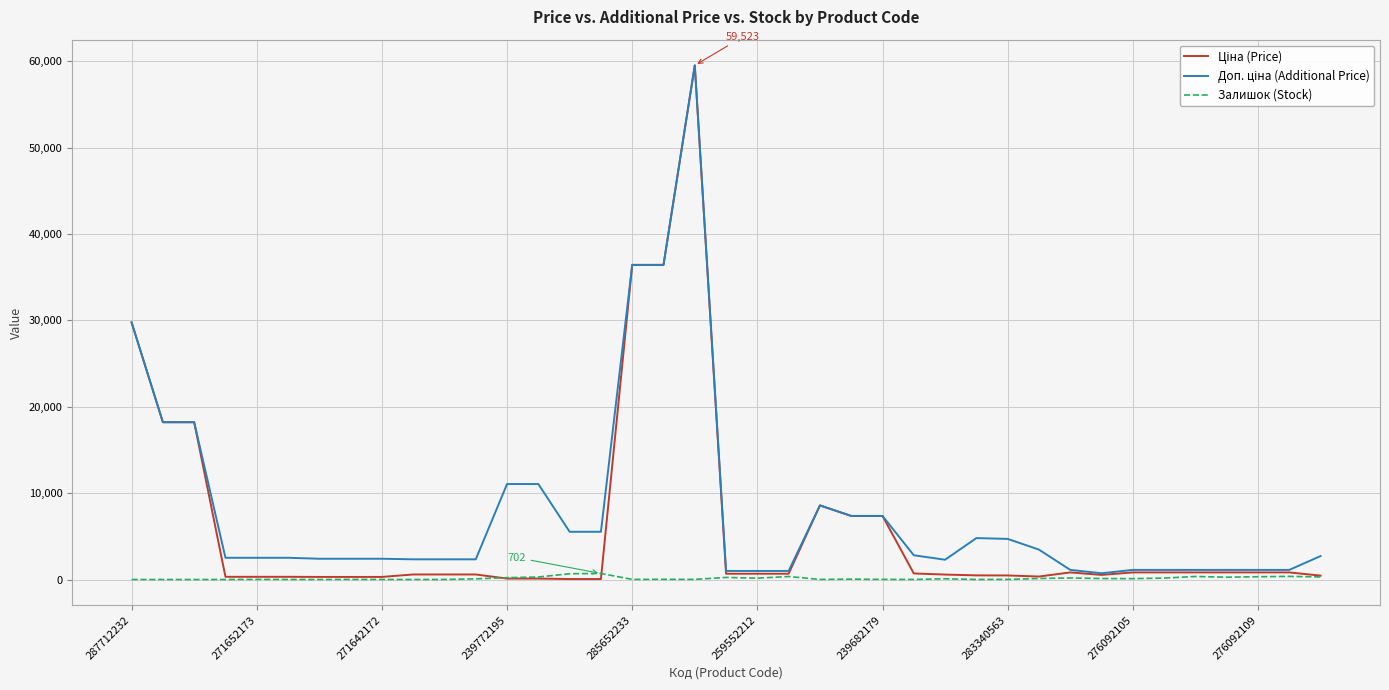

Is this an area chart (filled region under the line)?

No